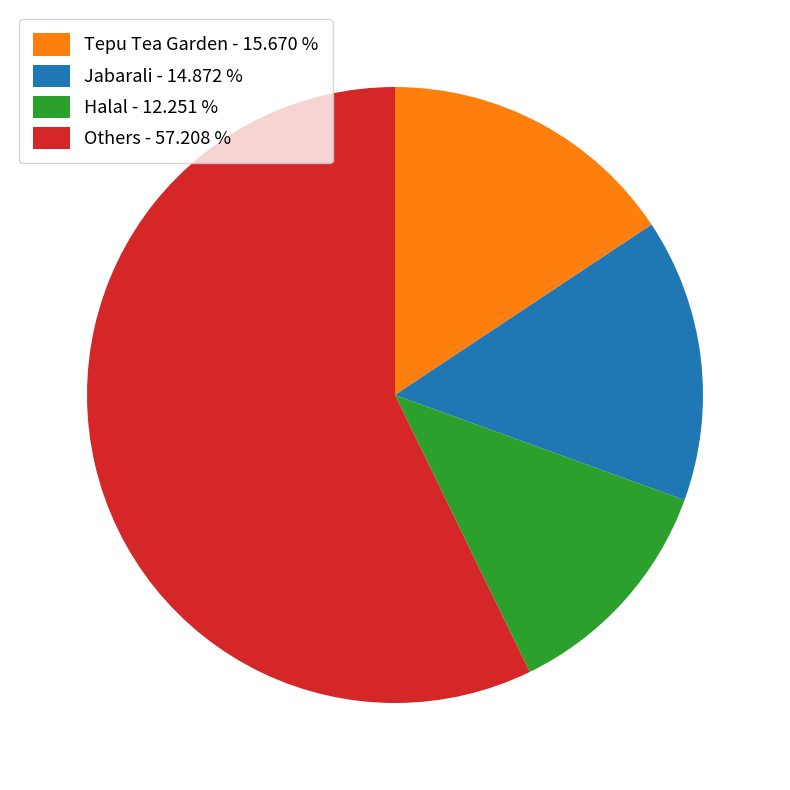

Count the number of slices in the pie.

4